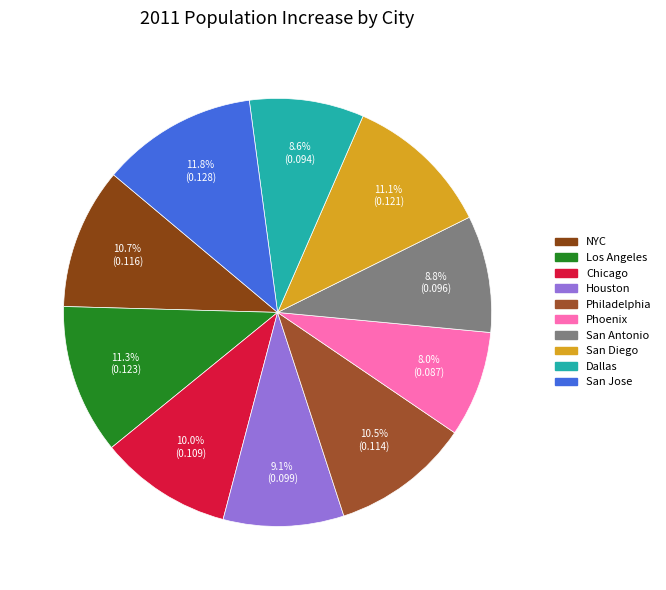

What percentage is the San Diego slice, to the nearest percent?

11%